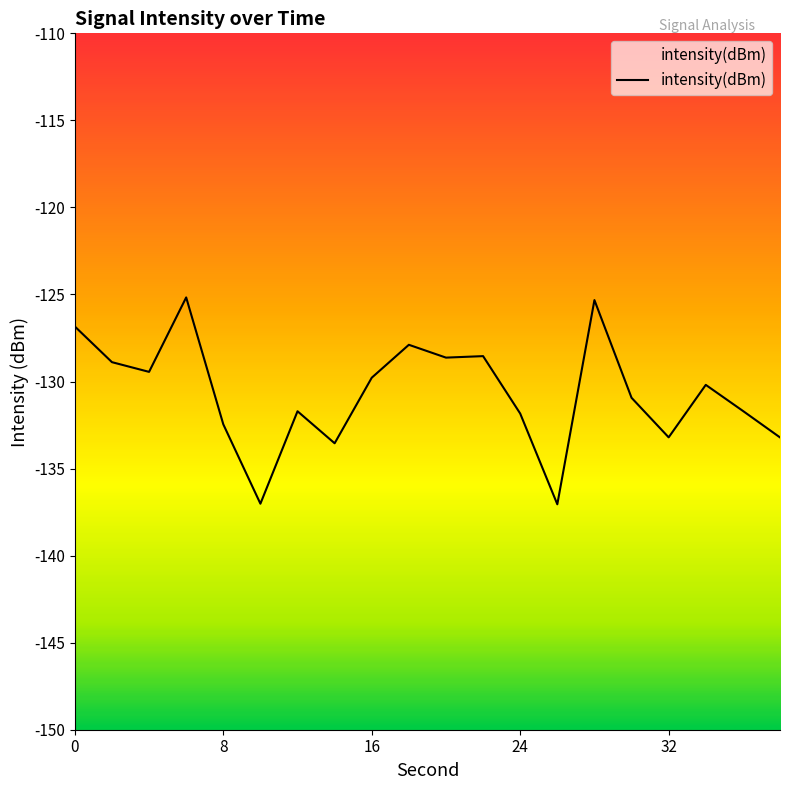

How many lines are shown in the chart?

1